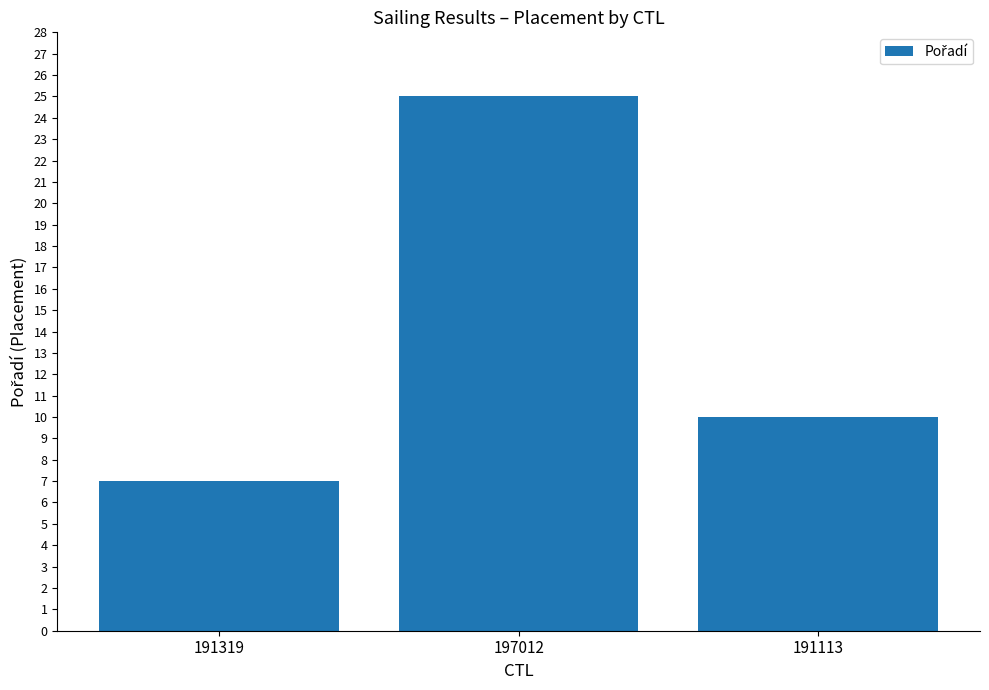

What is the change in value from 191319 to 197012?

+18